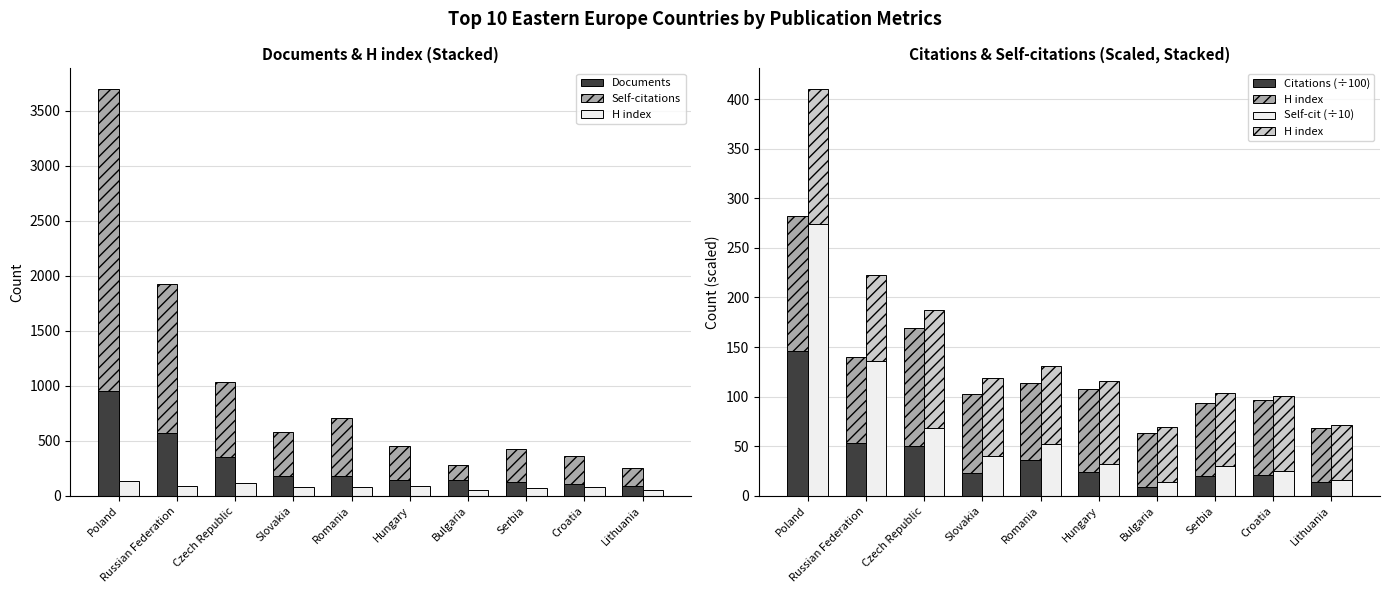

How many series are shown in this chart?

5